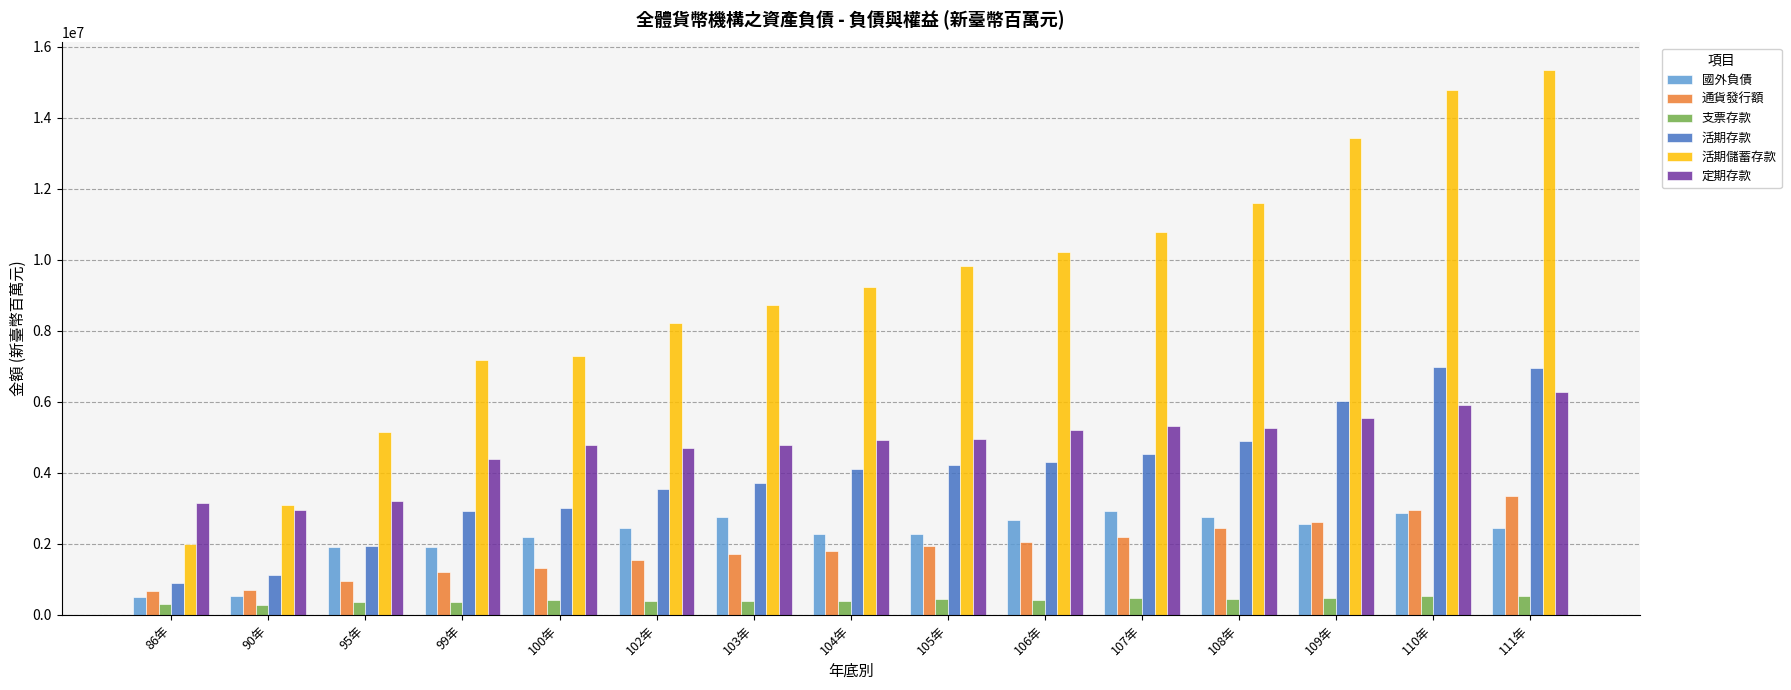

Are the bars grouped side by side (vs. stacked)?

Yes